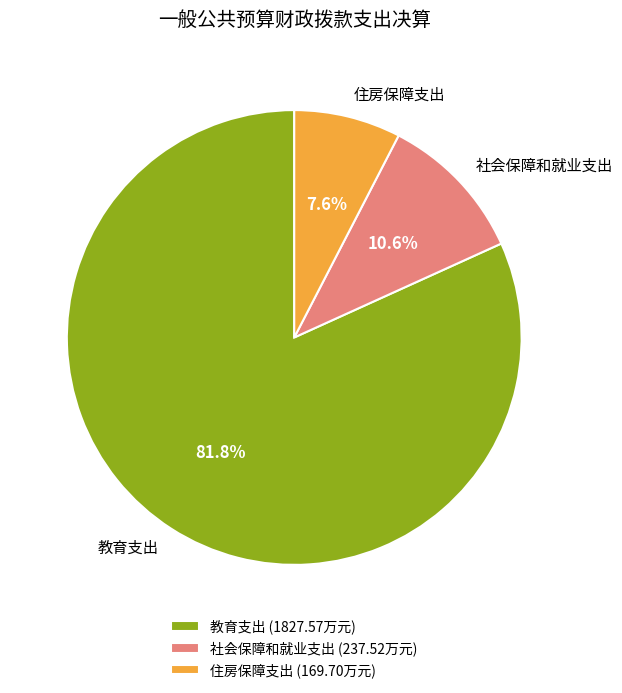

What portion of the pie excludes 住房保障支出?

92.4%